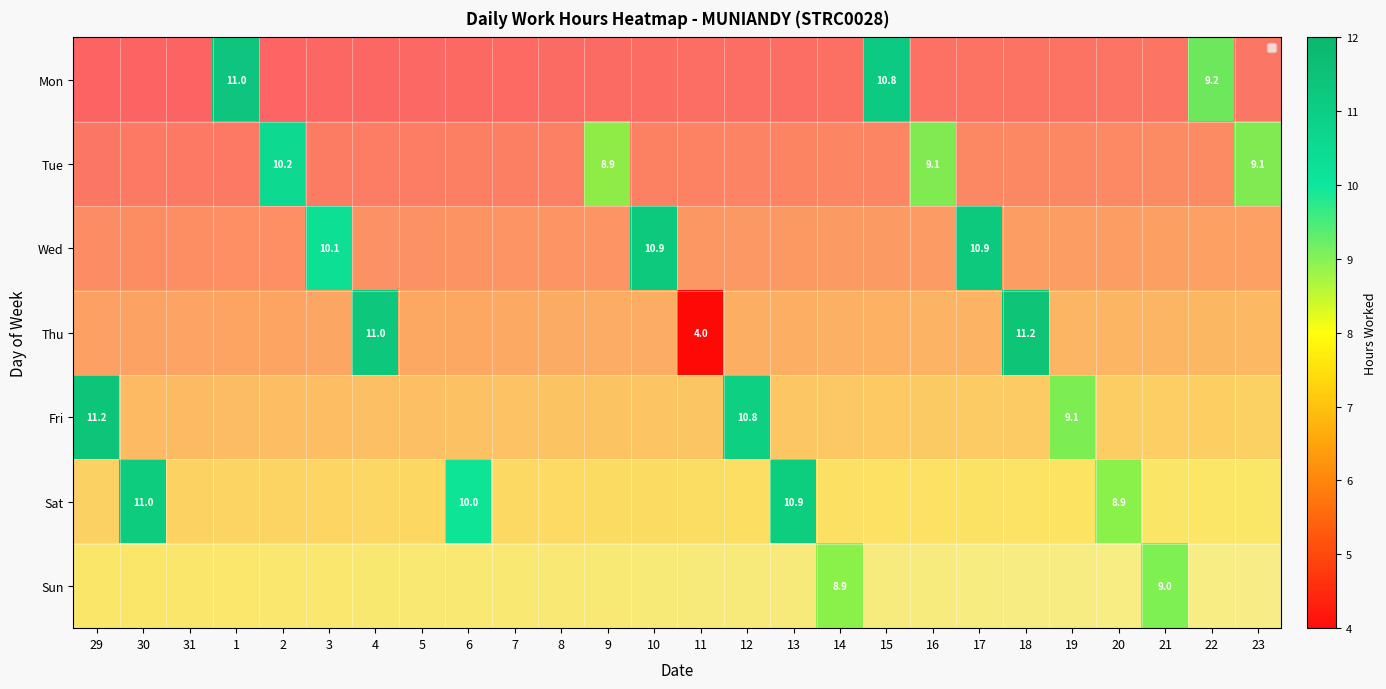

What is the maximum value shown in the chart?

11.2